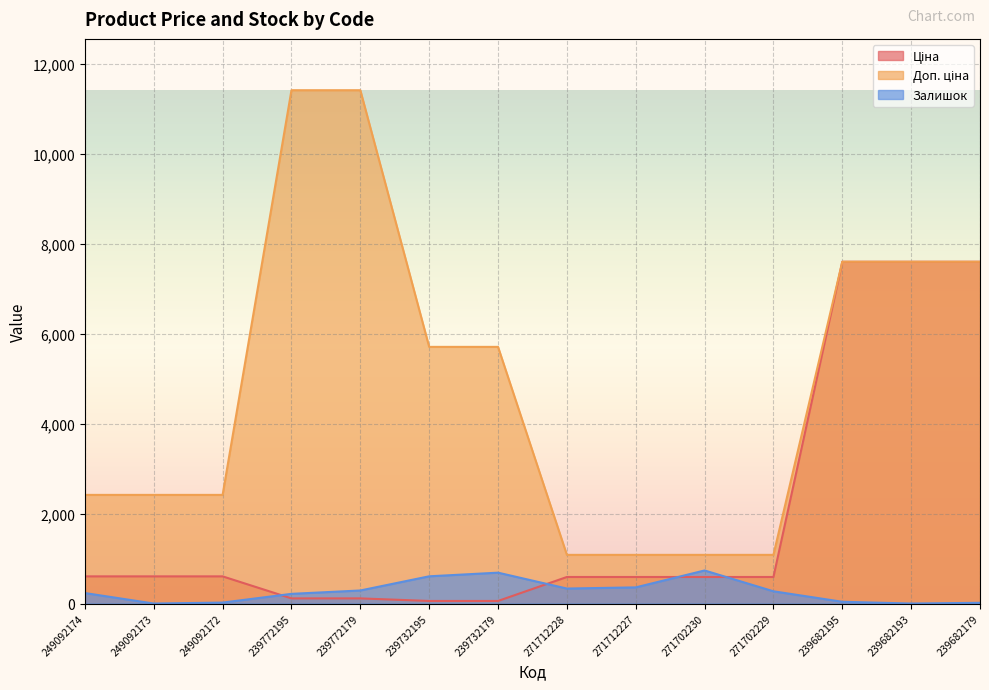

What is the spread (max minus min) of values at 271712227?

722.7